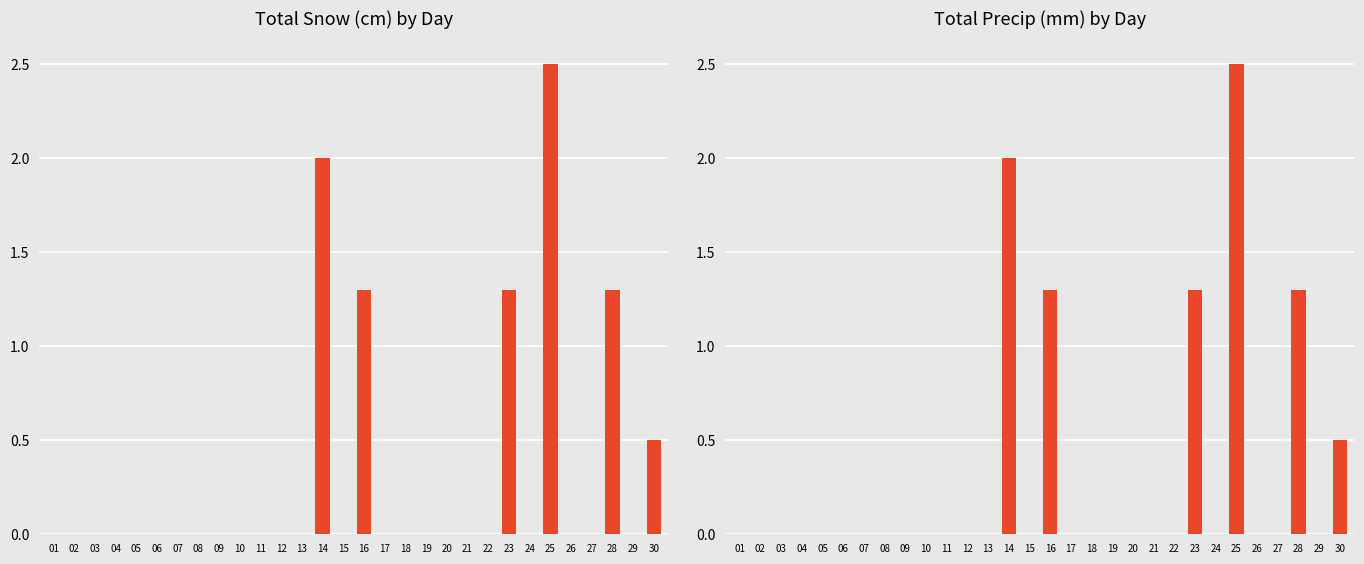

What is the difference between the maximum and second lowest values in the Total Snow (cm) series?

2.5